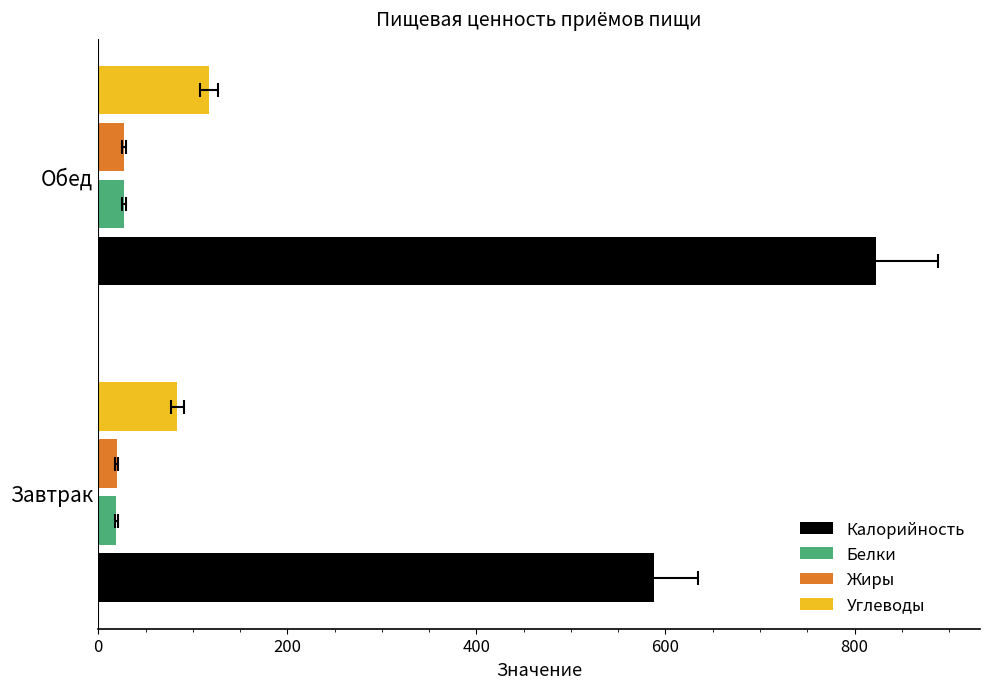

What is the difference between the maximum and minimum values in the Жиры series?

7.9